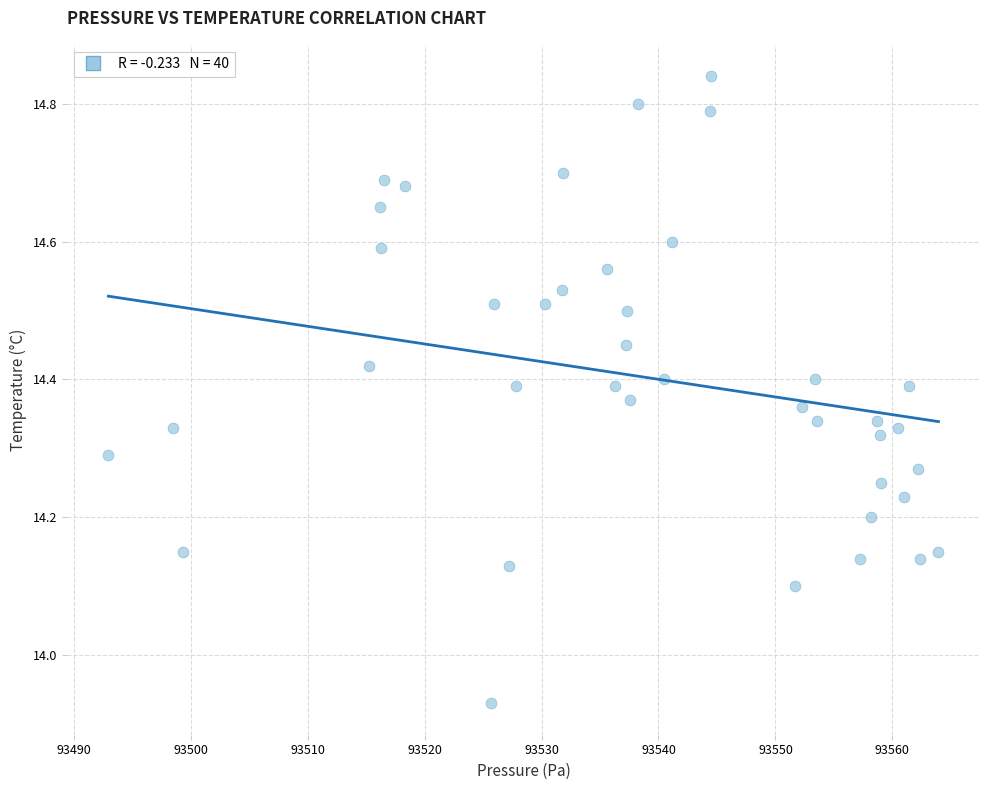

What is the range of Y values (max minus min)?

0.9